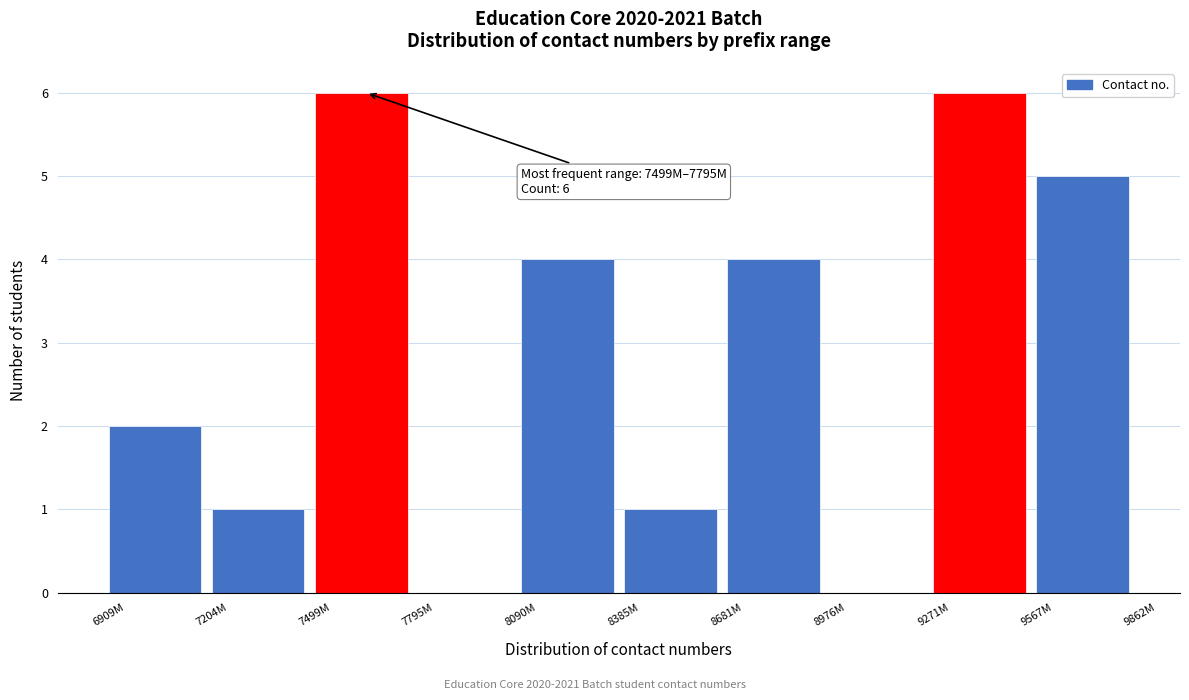

Which has a higher value, 8976M or 7204M?

7204M